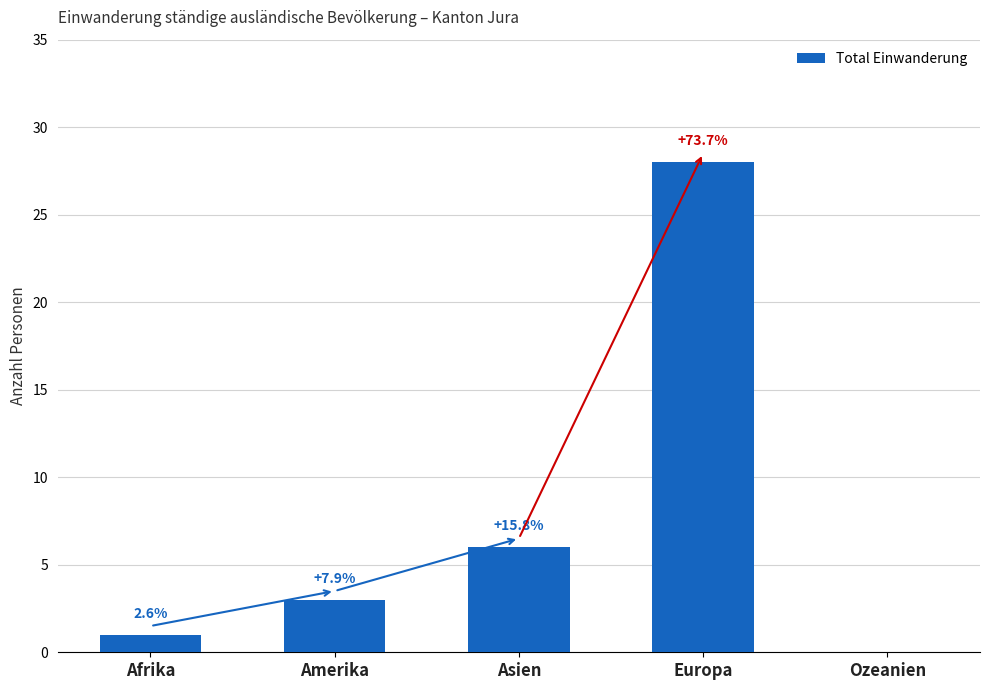

Does the chart contain stacked bars?

No